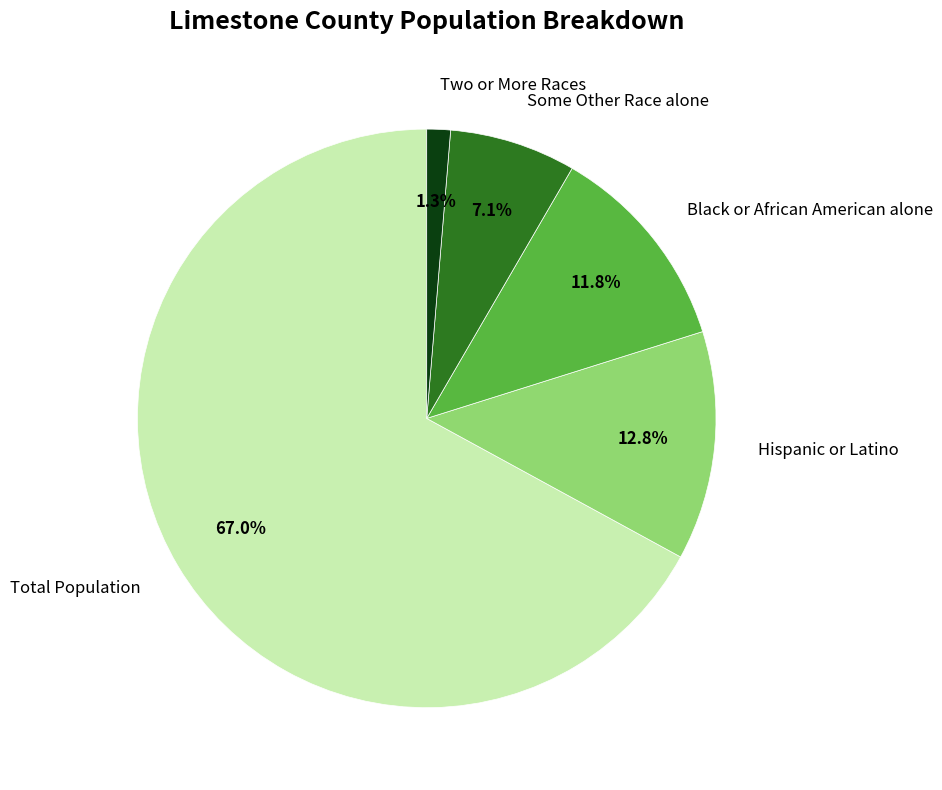

To the nearest percent, what percentage of the pie is Some Other Race alone?

7%